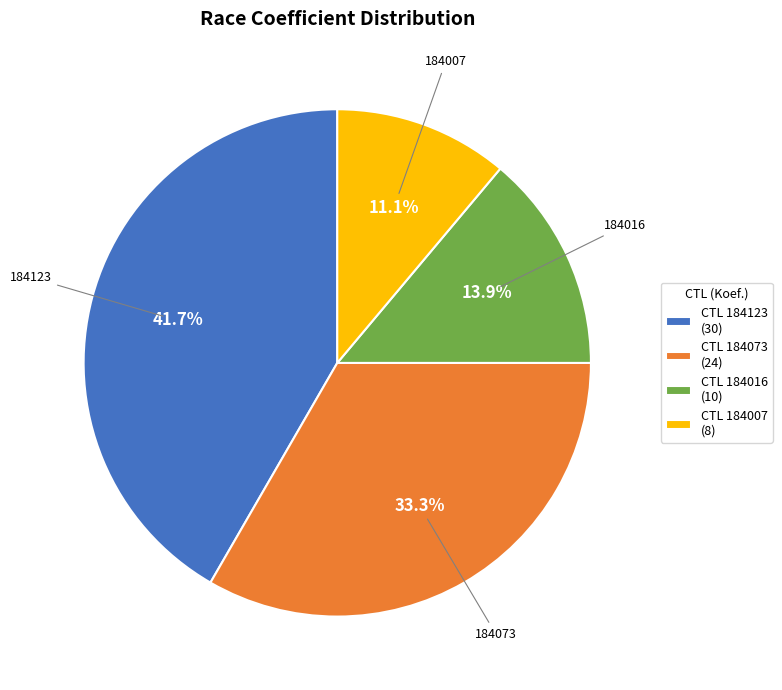

What percentage do CTL 184016 (10) and CTL 184123 (30) together represent?

55.6%